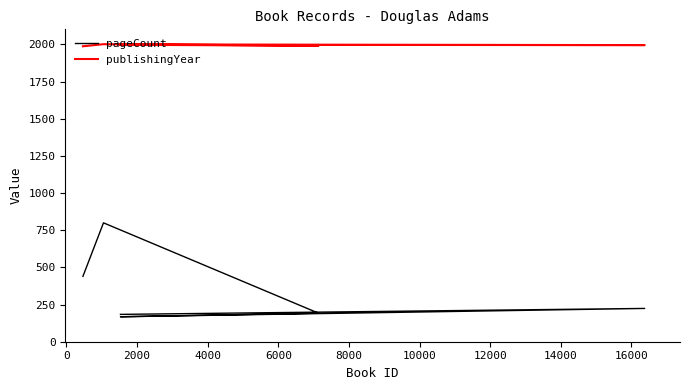

What value does the publishingYear series have at 0, to the nearest 5?

2000